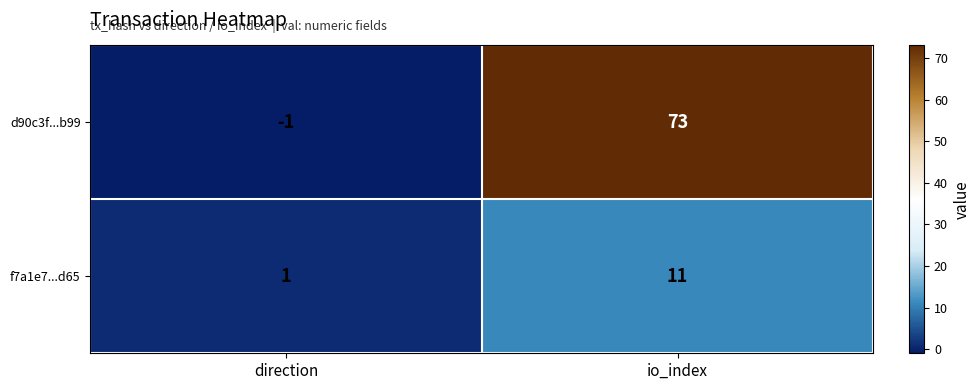

Rank the categories by f7a1e7...d65 value from highest to lowest.

io_index, direction